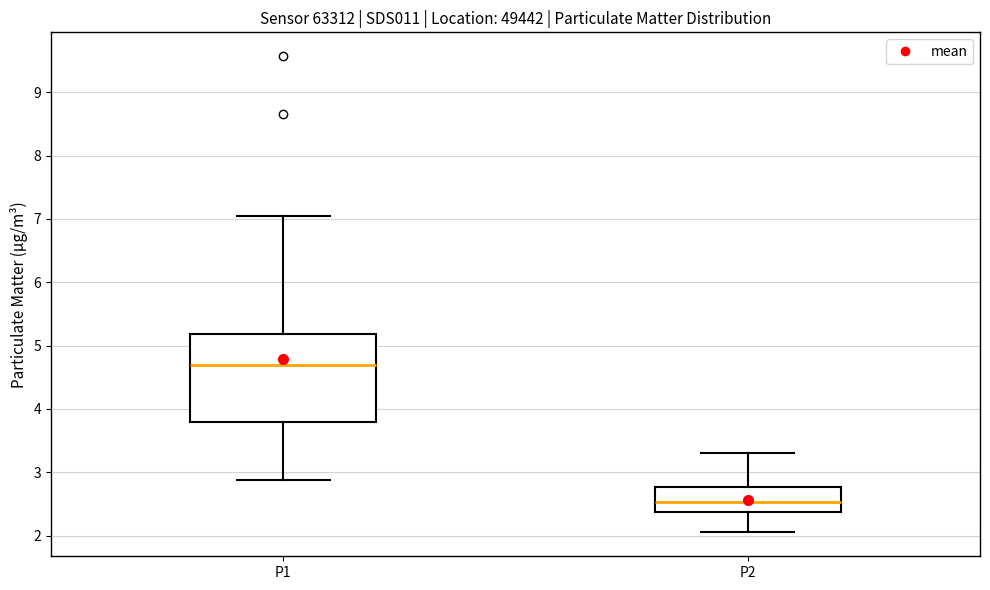

Reading left to right, read every box against the y-axis: the position of its median line, the range the box covers, and the ends of its whiskers. The values are not printed on the chart, so give them approximately, as read against the axis.

P1: median 4.7, box 3.8 to 5.2, whiskers 2.9 to 7.1
P2: median 2.5, box 2.4 to 2.8, whiskers 2.1 to 3.3